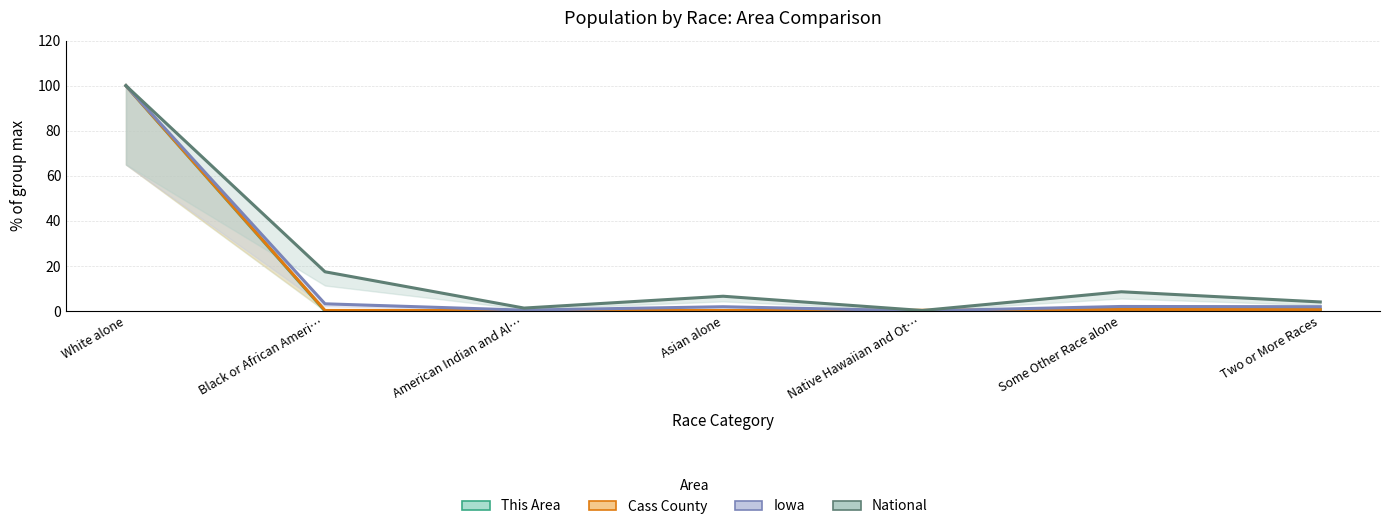

Which series has the largest total across all categories?

National